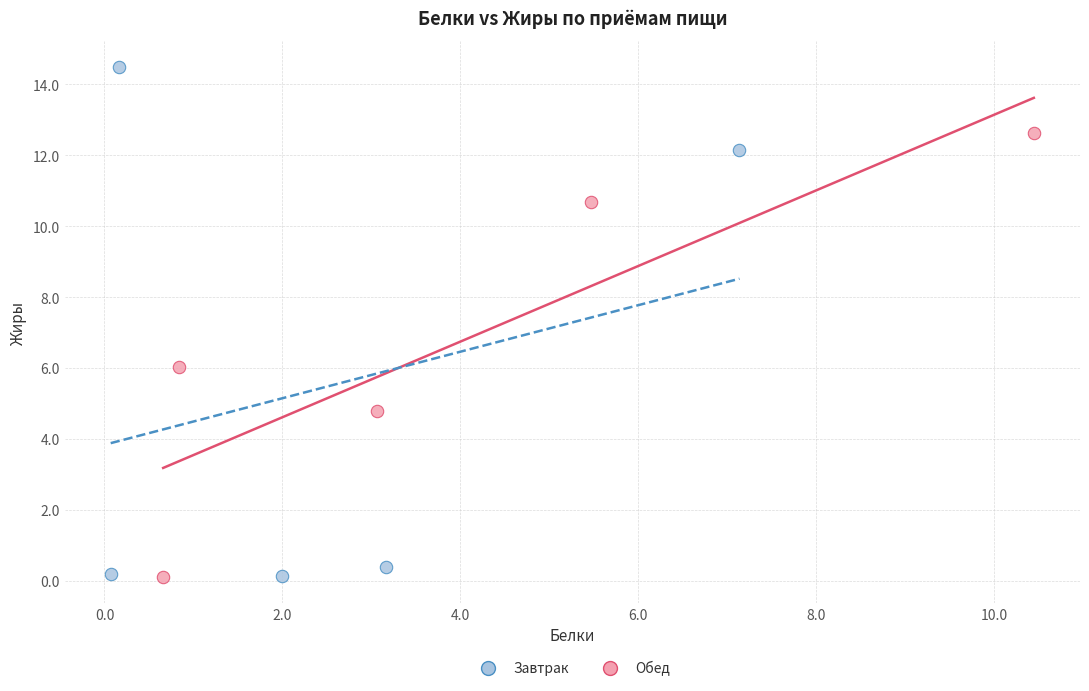

Which series has the widest spread of Y values?

Завтрак